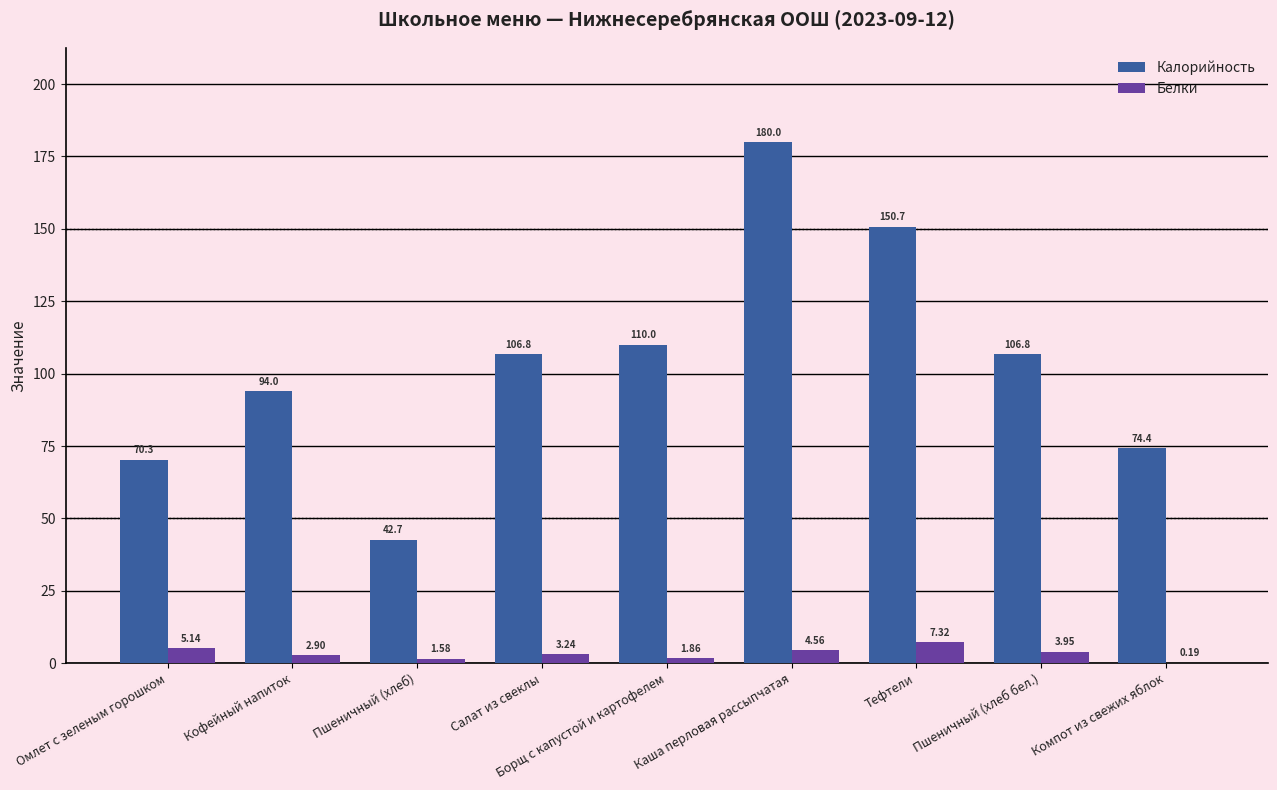

Between Пшеничный (хлеб) and Салат из свеклы, which series saw the biggest shift?

Калорийность